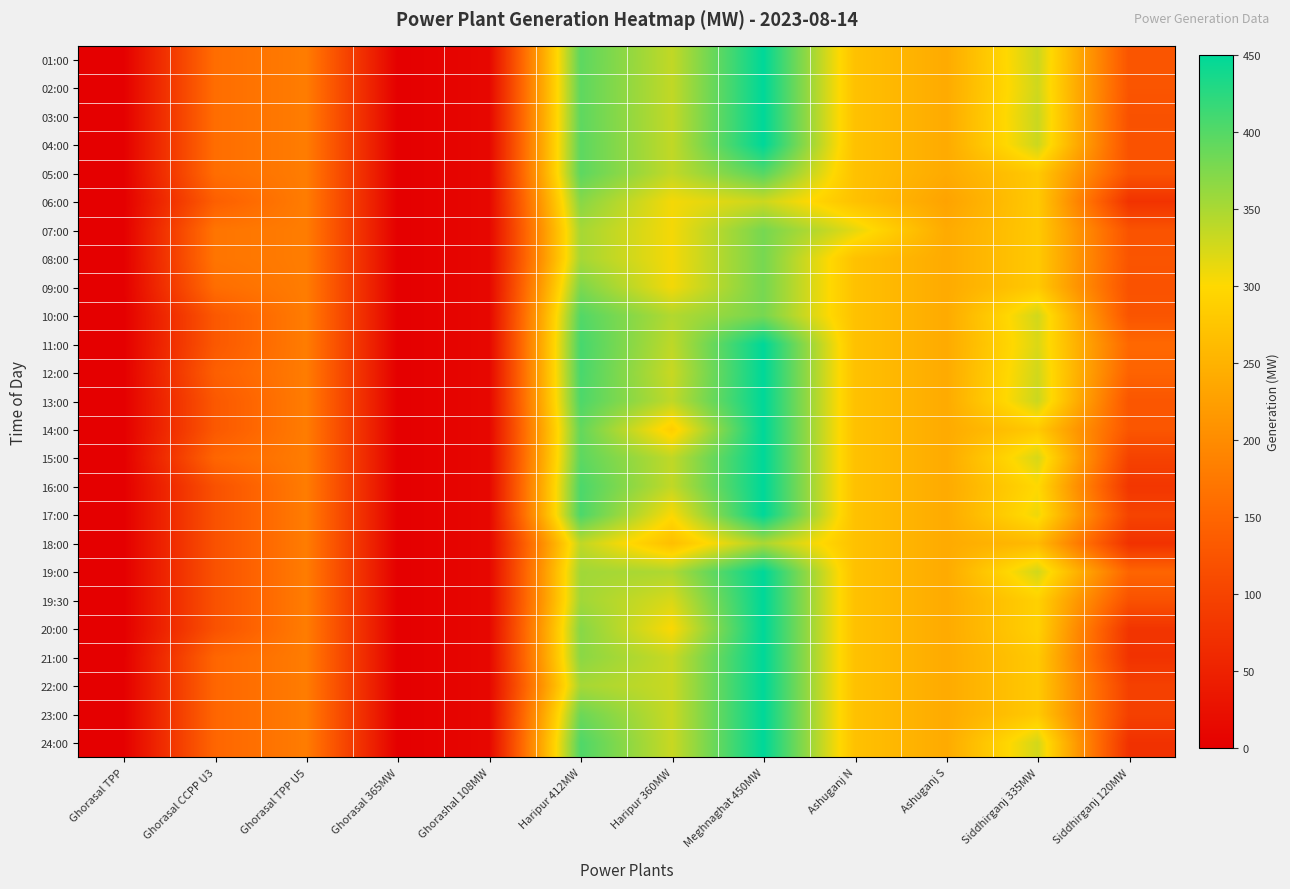

Reading left to right, transcribe all the data shown in this chart.

01:00: Ghorasal TPP=0	Ghorasal CCPP U3=160	Ghorasal TPP U5=180	Ghorasal 365MW=0	Ghorashal 108MW=12	Haripur 412MW=395	Haripur 360MW=336	Meghnaghat 450MW=450	Ashuganj N=270	Ashuganj S=240	Siddhirganj 335MW=330	Siddhirganj 120MW=125
02:00: Ghorasal TPP=0	Ghorasal CCPP U3=160	Ghorasal TPP U5=180	Ghorasal 365MW=0	Ghorashal 108MW=12	Haripur 412MW=394	Haripur 360MW=336	Meghnaghat 450MW=450	Ashuganj N=270	Ashuganj S=240	Siddhirganj 335MW=328	Siddhirganj 120MW=125
03:00: Ghorasal TPP=0	Ghorasal CCPP U3=160	Ghorasal TPP U5=180	Ghorasal 365MW=0	Ghorashal 108MW=12	Haripur 412MW=394	Haripur 360MW=336	Meghnaghat 450MW=450	Ashuganj N=270	Ashuganj S=240	Siddhirganj 335MW=332	Siddhirganj 120MW=120
04:00: Ghorasal TPP=0	Ghorasal CCPP U3=160	Ghorasal TPP U5=180	Ghorasal 365MW=0	Ghorashal 108MW=12	Haripur 412MW=395	Haripur 360MW=336	Meghnaghat 450MW=450	Ashuganj N=270	Ashuganj S=240	Siddhirganj 335MW=330	Siddhirganj 120MW=121
05:00: Ghorasal TPP=0	Ghorasal CCPP U3=160	Ghorasal TPP U5=180	Ghorasal 365MW=0	Ghorashal 108MW=12	Haripur 412MW=395	Haripur 360MW=336	Meghnaghat 450MW=400	Ashuganj N=270	Ashuganj S=240	Siddhirganj 335MW=280	Siddhirganj 120MW=123
06:00: Ghorasal TPP=0	Ghorasal CCPP U3=140	Ghorasal TPP U5=180	Ghorasal 365MW=0	Ghorashal 108MW=12	Haripur 412MW=370	Haripur 360MW=306	Meghnaghat 450MW=330	Ashuganj N=270	Ashuganj S=230	Siddhirganj 335MW=280	Siddhirganj 120MW=75
07:00: Ghorasal TPP=0	Ghorasal CCPP U3=170	Ghorasal TPP U5=180	Ghorasal 365MW=0	Ghorashal 108MW=12	Haripur 412MW=352	Haripur 360MW=306	Meghnaghat 450MW=380	Ashuganj N=315	Ashuganj S=240	Siddhirganj 335MW=280	Siddhirganj 120MW=123
08:00: Ghorasal TPP=0	Ghorasal CCPP U3=170	Ghorasal TPP U5=180	Ghorasal 365MW=0	Ghorashal 108MW=12	Haripur 412MW=352	Haripur 360MW=306	Meghnaghat 450MW=380	Ashuganj N=270	Ashuganj S=240	Siddhirganj 335MW=280	Siddhirganj 120MW=125
09:00: Ghorasal TPP=0	Ghorasal CCPP U3=160	Ghorasal TPP U5=180	Ghorasal 365MW=0	Ghorashal 108MW=12	Haripur 412MW=376	Haripur 360MW=307	Meghnaghat 450MW=380	Ashuganj N=270	Ashuganj S=240	Siddhirganj 335MW=280	Siddhirganj 120MW=121
10:00: Ghorasal TPP=0	Ghorasal CCPP U3=130	Ghorasal TPP U5=180	Ghorasal 365MW=0	Ghorashal 108MW=12	Haripur 412MW=401	Haripur 360MW=345	Meghnaghat 450MW=380	Ashuganj N=270	Ashuganj S=240	Siddhirganj 335MW=327	Siddhirganj 120MW=125
11:00: Ghorasal TPP=0	Ghorasal CCPP U3=130	Ghorasal TPP U5=180	Ghorasal 365MW=0	Ghorashal 108MW=12	Haripur 412MW=408	Haripur 360MW=338	Meghnaghat 450MW=450	Ashuganj N=270	Ashuganj S=240	Siddhirganj 335MW=321	Siddhirganj 120MW=153
12:00: Ghorasal TPP=0	Ghorasal CCPP U3=140	Ghorasal TPP U5=180	Ghorasal 365MW=0	Ghorashal 108MW=12	Haripur 412MW=407	Haripur 360MW=332	Meghnaghat 450MW=450	Ashuganj N=270	Ashuganj S=240	Siddhirganj 335MW=327	Siddhirganj 120MW=146
13:00: Ghorasal TPP=0	Ghorasal CCPP U3=130	Ghorasal TPP U5=180	Ghorasal 365MW=0	Ghorashal 108MW=12	Haripur 412MW=404	Haripur 360MW=337	Meghnaghat 450MW=450	Ashuganj N=270	Ashuganj S=240	Siddhirganj 335MW=331	Siddhirganj 120MW=127
14:00: Ghorasal TPP=0	Ghorasal CCPP U3=130	Ghorasal TPP U5=180	Ghorasal 365MW=0	Ghorashal 108MW=12	Haripur 412MW=391	Haripur 360MW=286	Meghnaghat 450MW=450	Ashuganj N=270	Ashuganj S=240	Siddhirganj 335MW=280	Siddhirganj 120MW=127
15:00: Ghorasal TPP=0	Ghorasal CCPP U3=150	Ghorasal TPP U5=180	Ghorasal 365MW=0	Ghorashal 108MW=12	Haripur 412MW=395	Haripur 360MW=337	Meghnaghat 450MW=450	Ashuganj N=270	Ashuganj S=240	Siddhirganj 335MW=324	Siddhirganj 120MW=98
16:00: Ghorasal TPP=0	Ghorasal CCPP U3=120	Ghorasal TPP U5=180	Ghorasal 365MW=0	Ghorashal 108MW=12	Haripur 412MW=405	Haripur 360MW=336	Meghnaghat 450MW=450	Ashuganj N=270	Ashuganj S=240	Siddhirganj 335MW=300	Siddhirganj 120MW=80
17:00: Ghorasal TPP=0	Ghorasal CCPP U3=120	Ghorasal TPP U5=180	Ghorasal 365MW=0	Ghorashal 108MW=12	Haripur 412MW=405	Haripur 360MW=302	Meghnaghat 450MW=450	Ashuganj N=270	Ashuganj S=240	Siddhirganj 335MW=310	Siddhirganj 120MW=100
18:00: Ghorasal TPP=0	Ghorasal CCPP U3=120	Ghorasal TPP U5=180	Ghorasal 365MW=0	Ghorashal 108MW=12	Haripur 412MW=337	Haripur 360MW=266	Meghnaghat 450MW=350	Ashuganj N=270	Ashuganj S=240	Siddhirganj 335MW=260	Siddhirganj 120MW=74
19:00: Ghorasal TPP=0	Ghorasal CCPP U3=120	Ghorasal TPP U5=180	Ghorasal 365MW=0	Ghorashal 108MW=12	Haripur 412MW=355	Haripur 360MW=347	Meghnaghat 450MW=450	Ashuganj N=270	Ashuganj S=240	Siddhirganj 335MW=327	Siddhirganj 120MW=149
19:30: Ghorasal TPP=0	Ghorasal CCPP U3=120	Ghorasal TPP U5=180	Ghorasal 365MW=0	Ghorashal 108MW=12	Haripur 412MW=355	Haripur 360MW=322	Meghnaghat 450MW=450	Ashuganj N=270	Ashuganj S=240	Siddhirganj 335MW=290	Siddhirganj 120MW=120
20:00: Ghorasal TPP=0	Ghorasal CCPP U3=120	Ghorasal TPP U5=180	Ghorasal 365MW=0	Ghorashal 108MW=12	Haripur 412MW=370	Haripur 360MW=302	Meghnaghat 450MW=450	Ashuganj N=270	Ashuganj S=240	Siddhirganj 335MW=290	Siddhirganj 120MW=78
21:00: Ghorasal TPP=0	Ghorasal CCPP U3=150	Ghorasal TPP U5=180	Ghorasal 365MW=0	Ghorashal 108MW=12	Haripur 412MW=368	Haripur 360MW=332	Meghnaghat 450MW=450	Ashuganj N=270	Ashuganj S=240	Siddhirganj 335MW=280	Siddhirganj 120MW=75
22:00: Ghorasal TPP=0	Ghorasal CCPP U3=150	Ghorasal TPP U5=180	Ghorasal 365MW=0	Ghorashal 108MW=12	Haripur 412MW=352	Haripur 360MW=332	Meghnaghat 450MW=450	Ashuganj N=270	Ashuganj S=240	Siddhirganj 335MW=280	Siddhirganj 120MW=95
23:00: Ghorasal TPP=0	Ghorasal CCPP U3=150	Ghorasal TPP U5=180	Ghorasal 365MW=0	Ghorashal 108MW=12	Haripur 412MW=386	Haripur 360MW=332	Meghnaghat 450MW=450	Ashuganj N=270	Ashuganj S=240	Siddhirganj 335MW=280	Siddhirganj 120MW=95
24:00: Ghorasal TPP=0	Ghorasal CCPP U3=150	Ghorasal TPP U5=180	Ghorasal 365MW=0	Ghorashal 108MW=12	Haripur 412MW=403	Haripur 360MW=332	Meghnaghat 450MW=450	Ashuganj N=270	Ashuganj S=240	Siddhirganj 335MW=326	Siddhirganj 120MW=73